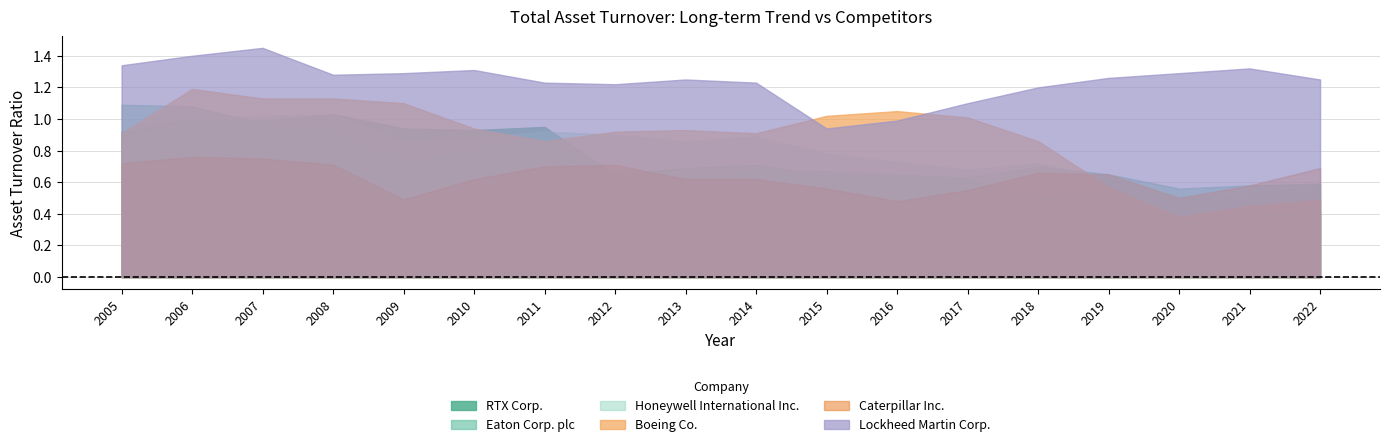

Which series has the largest total across all categories?

Lockheed Martin Corp.